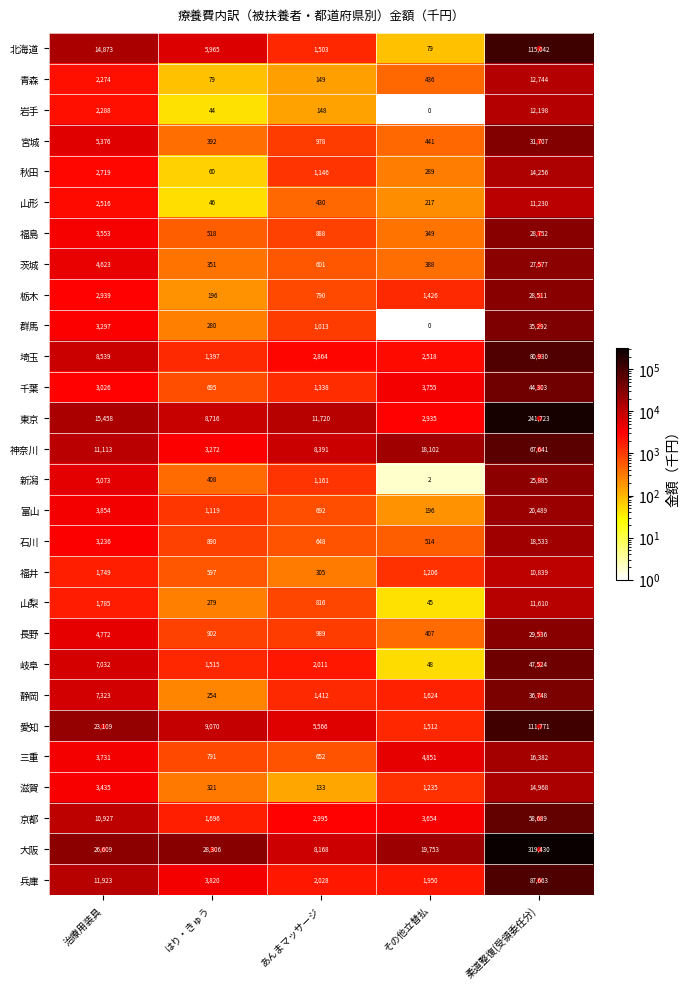

What is the spread (max minus min) of values at あんまマッサージ?

11587